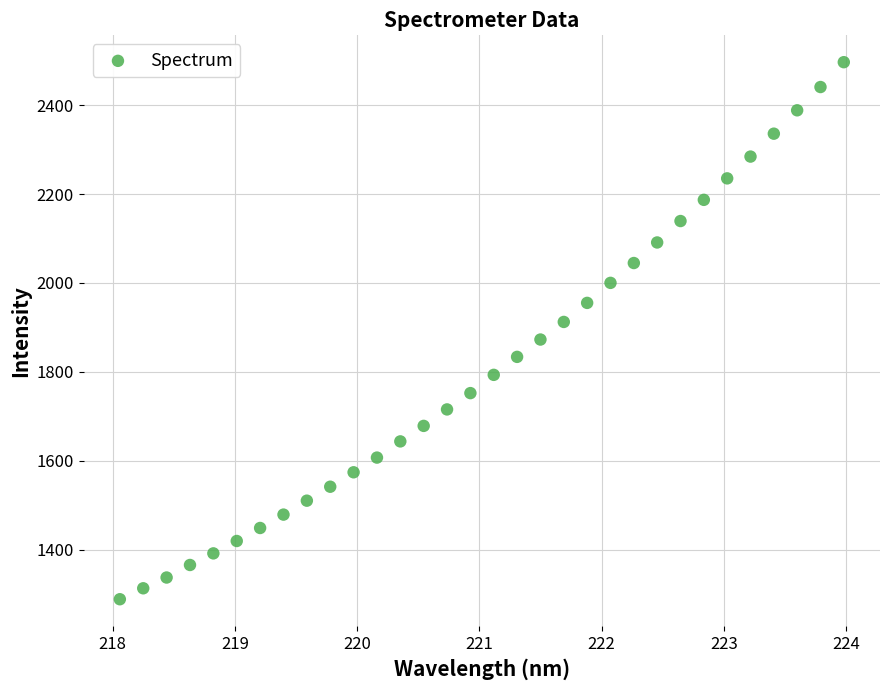

What is the range of Y values (max minus min)?

1208.3